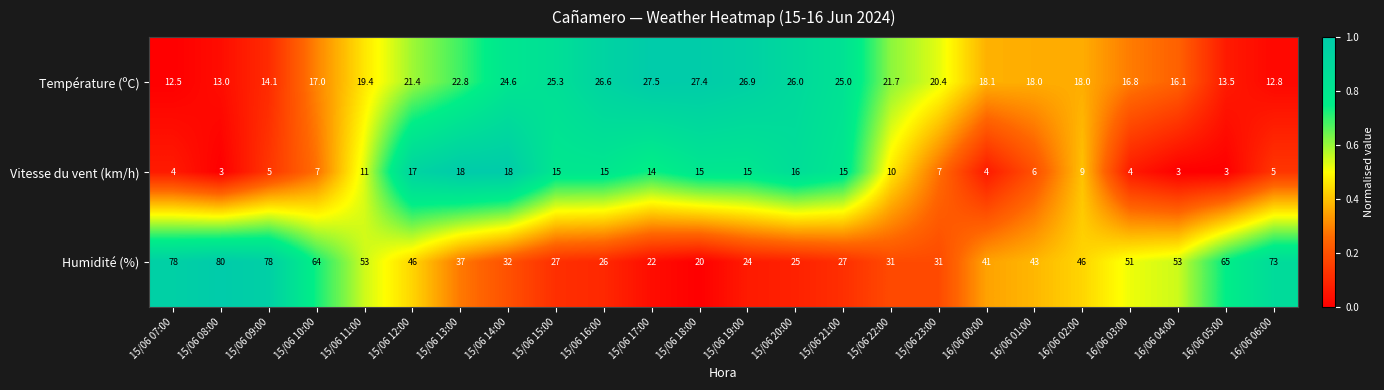

List the series in order of their overall mean, lowest first.

Vitesse du vent (km/h), Température (ºC), Humidité (%)